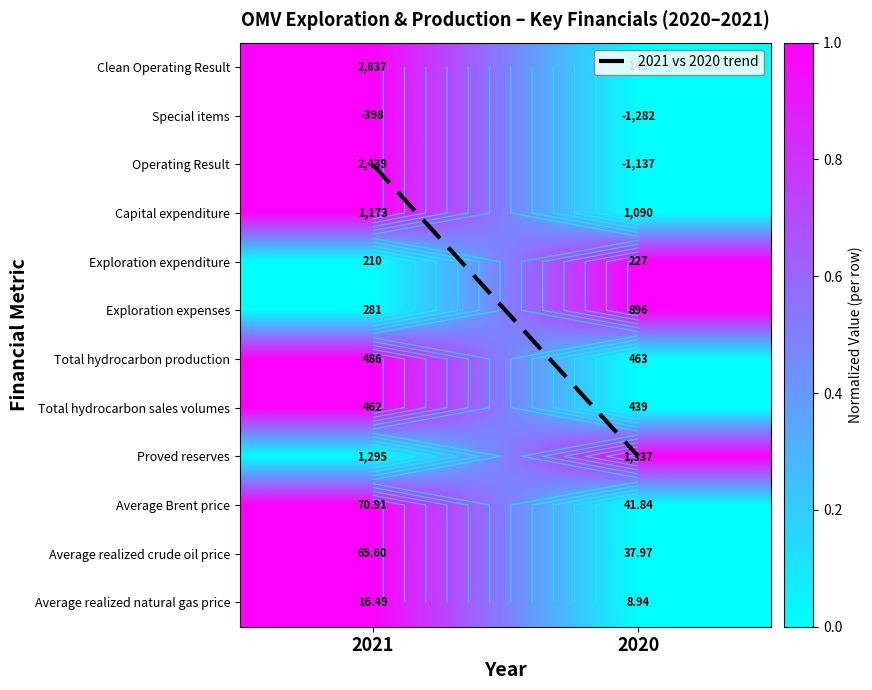

Between 2021 and 2020, which is larger?

2020